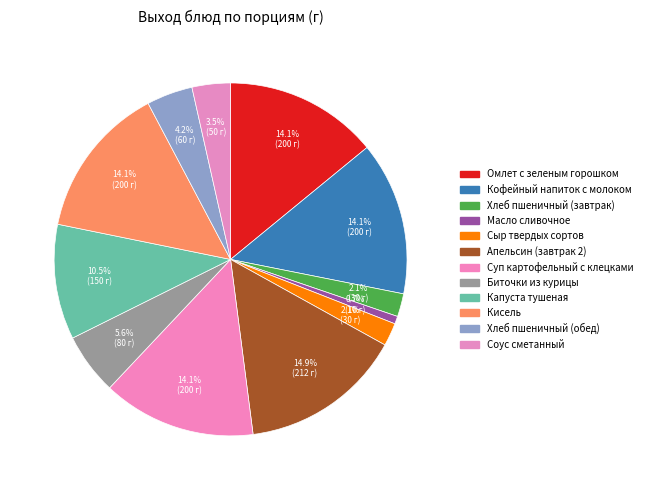

Combined, what portion of the pie is Апельсин (завтрак 2) and Омлет с зеленым горошком?

29.0%